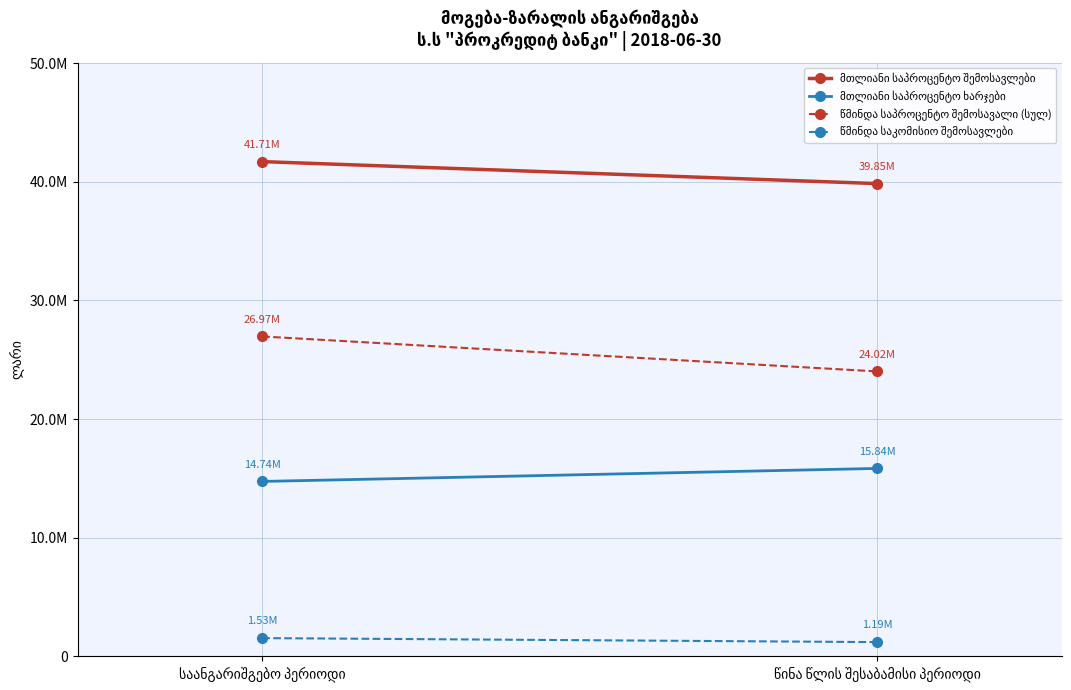

Reading left to right, what are all the values shown in this chart?

მთლიანი საპროცენტო შემოსავლები: საანგარიშგებო პერიოდი=41708593.1	წინა წლის შესაბამისი პერიოდი=39854598.1
მთლიანი საპროცენტო ხარჯები: საანგარიშგებო პერიოდი=14741412.2	წინა წლის შესაბამისი პერიოდი=15838089.2
წმინდა საპროცენტო შემოსავალი (სულ): საანგარიშგებო პერიოდი=26967180.9	წინა წლის შესაბამისი პერიოდი=24016508.9
წმინდა საკომისიო შემოსავლები: საანგარიშგებო პერიოდი=1531883.6	წინა წლის შესაბამისი პერიოდი=1194874.9